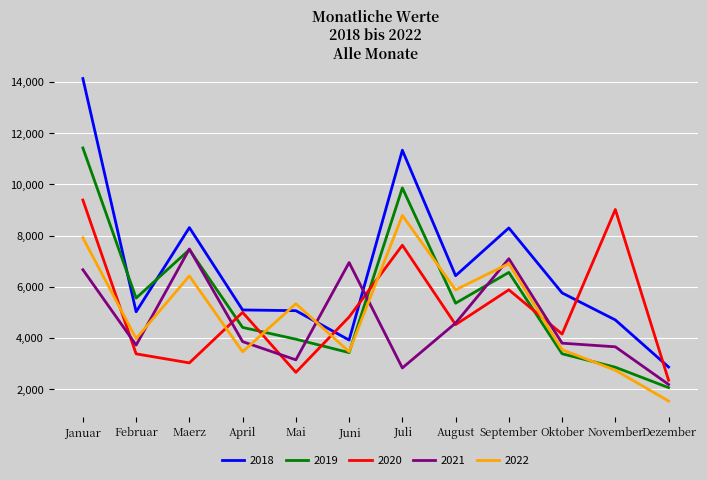

What is the difference between the highest and lowest values at Mai?

2681